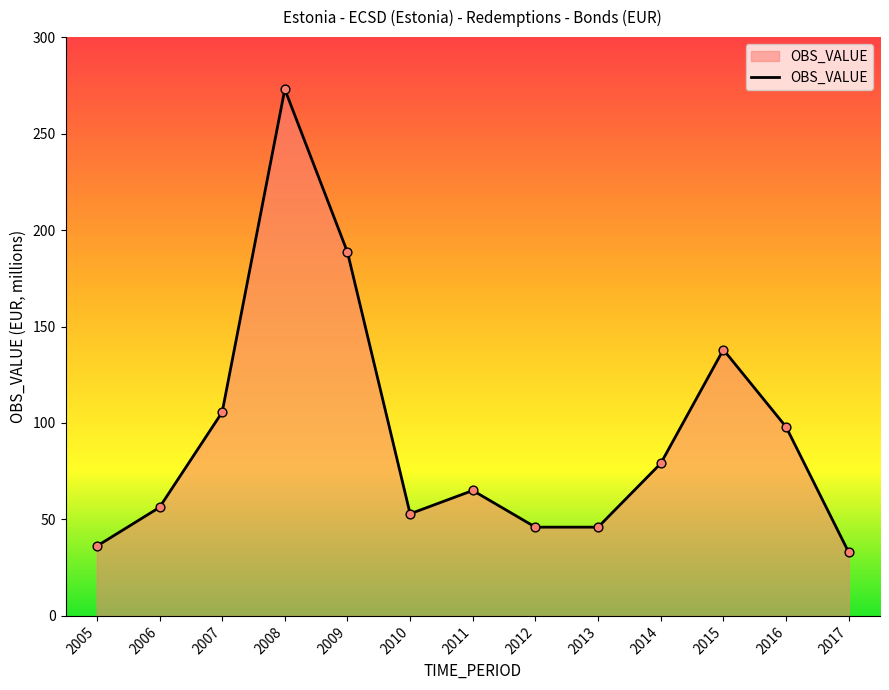

Approximately how many times larger is the value at 2007 compared to 2010?

2.0